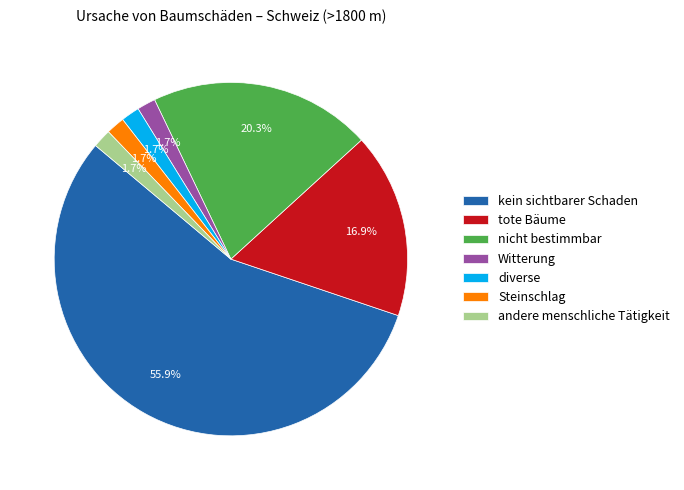

The tote Bäume slice represents 17% of the pie. True or false?

True